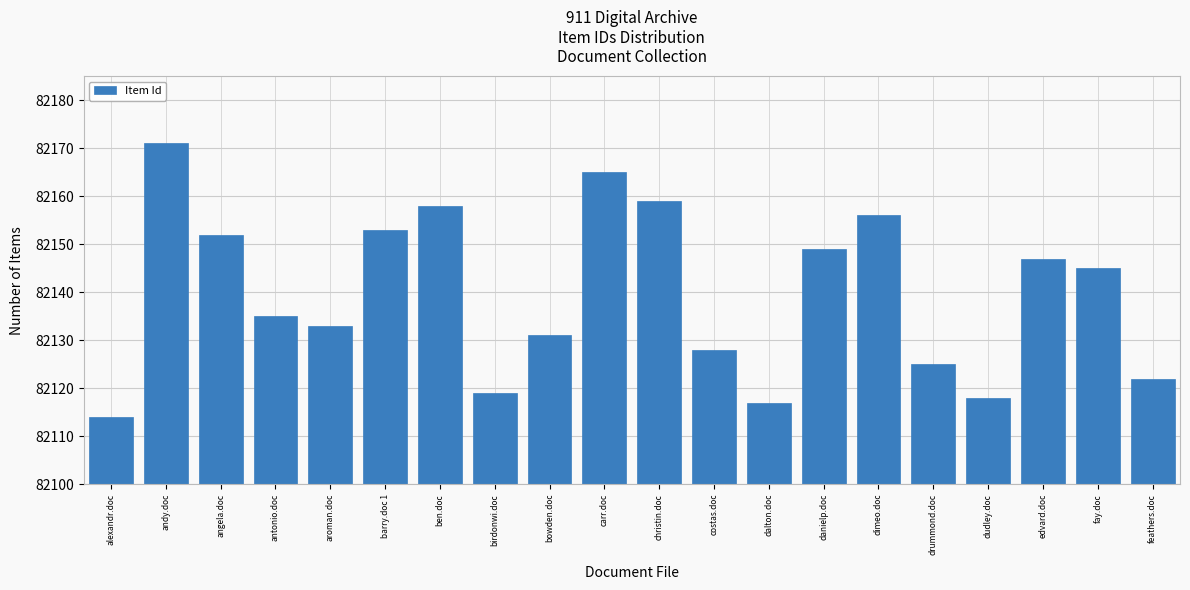

Reading right to left, what are all the values shown in this chart?

82122	82145	82147	82118	82125	82156	82149	82117	82128	82159	82165	82131	82119	82158	82153	82133	82135	82152	82171	82114